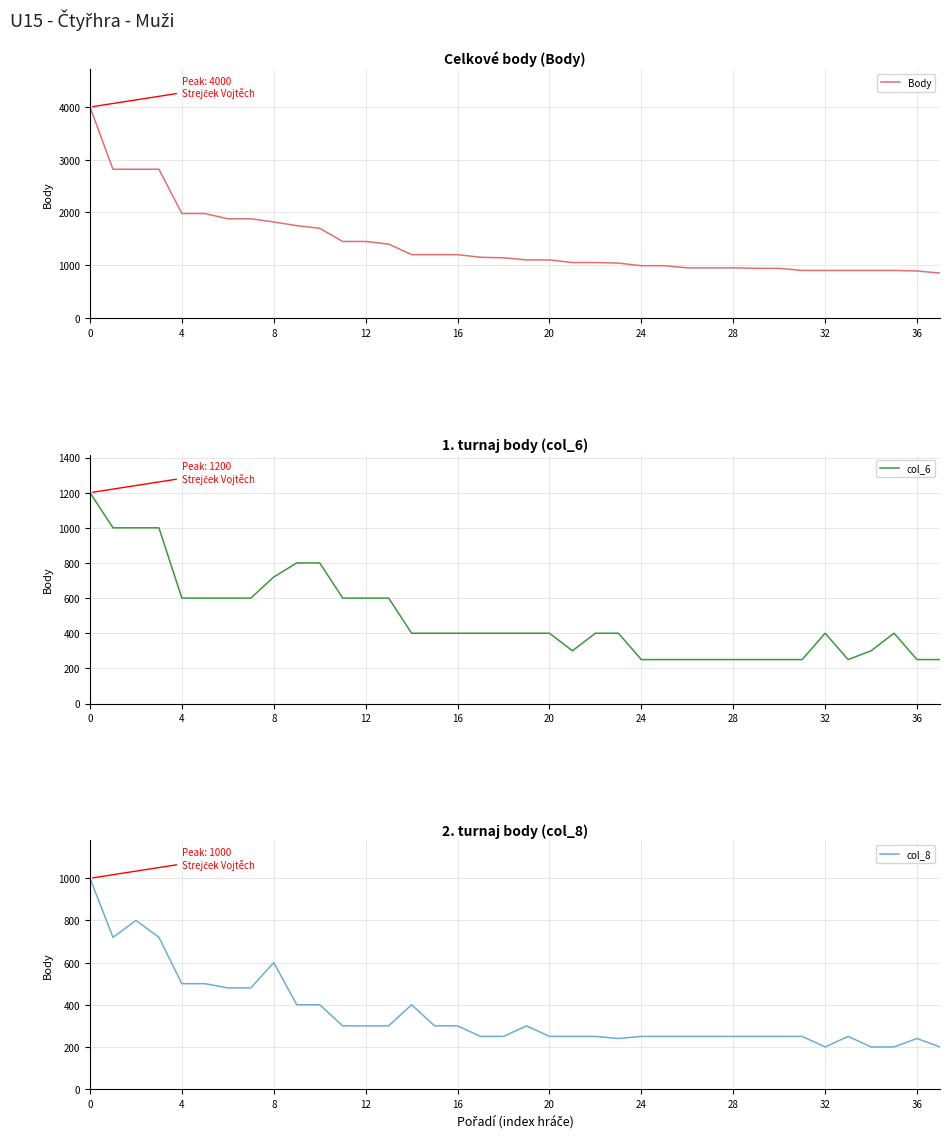

True or false: col_6 and col_8 cross at least once.

False